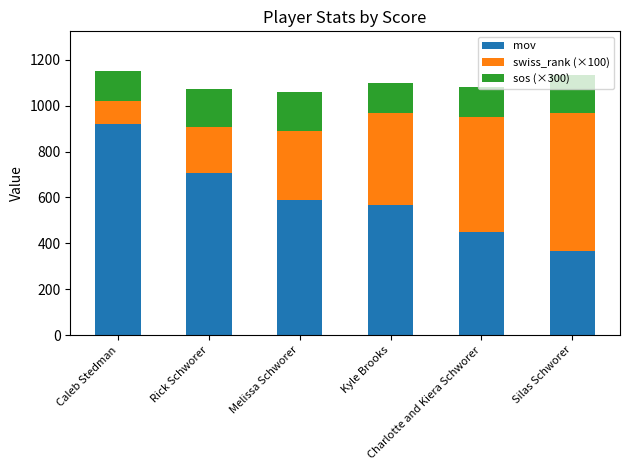

What is the highest value of the mov series?

919